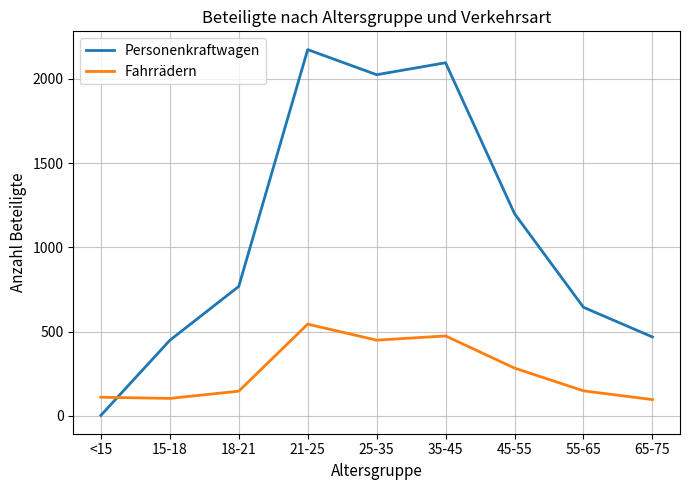

The value of Fahrrädern at 55-65 is 49. True or false?

False